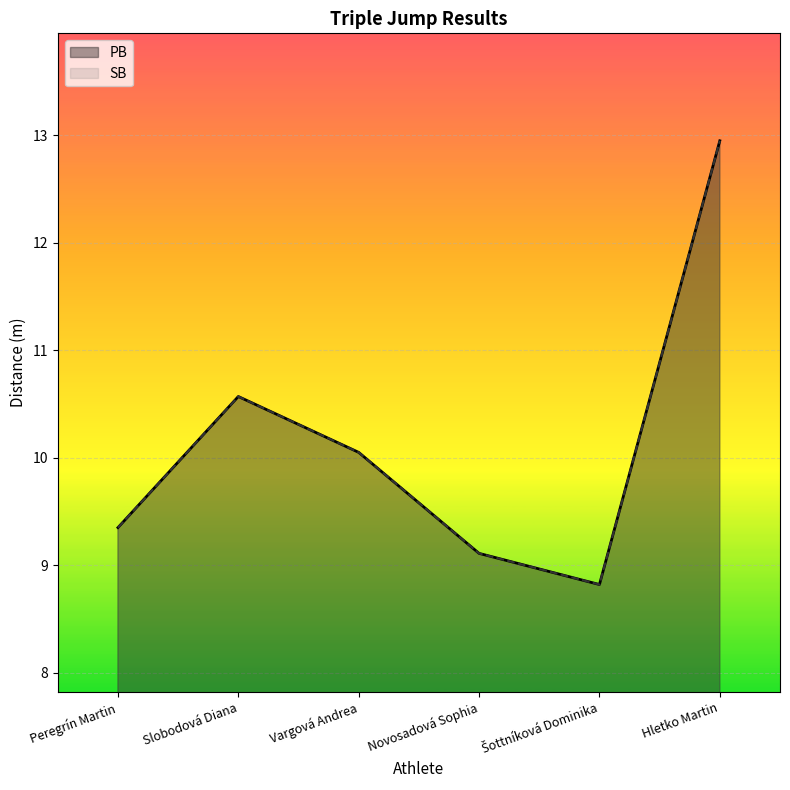

Which category has the highest value in the PB series?

Hletko Martin